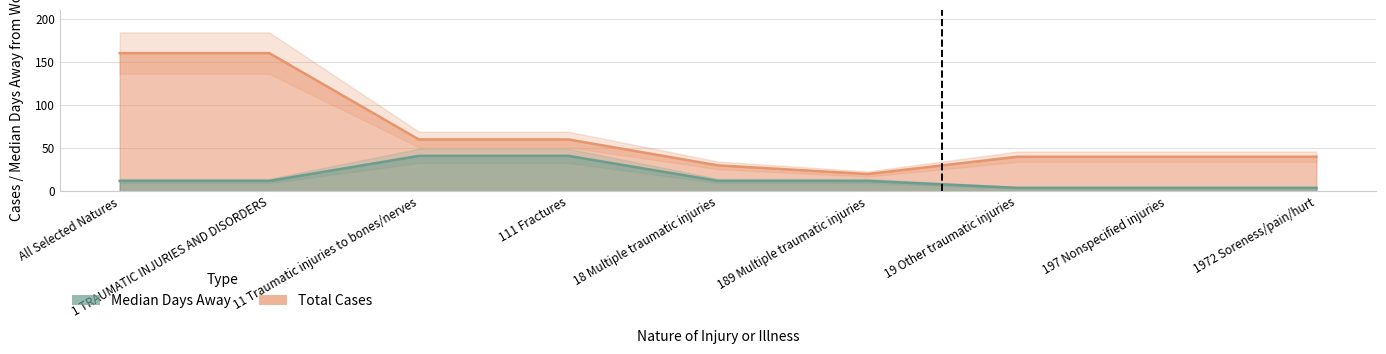

Reading left to right, extract all data points from this chart.

Median Days: All Selected Natures=12	1 TRAUMATIC INJURIES AND DISORDERS=12	11 Traumatic injuries to bones/nerves=41	111 Fractures=41	18 Multiple traumatic injuries=12	189 Multiple traumatic injuries=12	19 Other traumatic injuries=4	197 Nonspecified injuries=4	1972 Soreness/pain/hurt=4
Total Cases: All Selected Natures=160	1 TRAUMATIC INJURIES AND DISORDERS=160	11 Traumatic injuries to bones/nerves=60	111 Fractures=60	18 Multiple traumatic injuries=30	189 Multiple traumatic injuries=20	19 Other traumatic injuries=40	197 Nonspecified injuries=40	1972 Soreness/pain/hurt=40